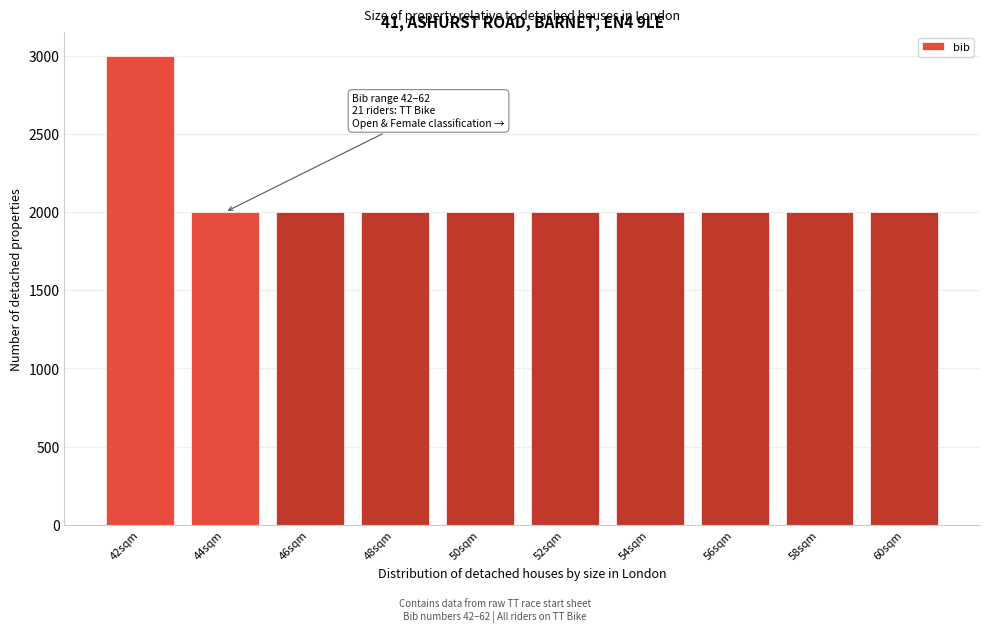

Reading left to right, extract all data points from this chart.

3000	2000	2000	2000	2000	2000	2000	2000	2000	2000